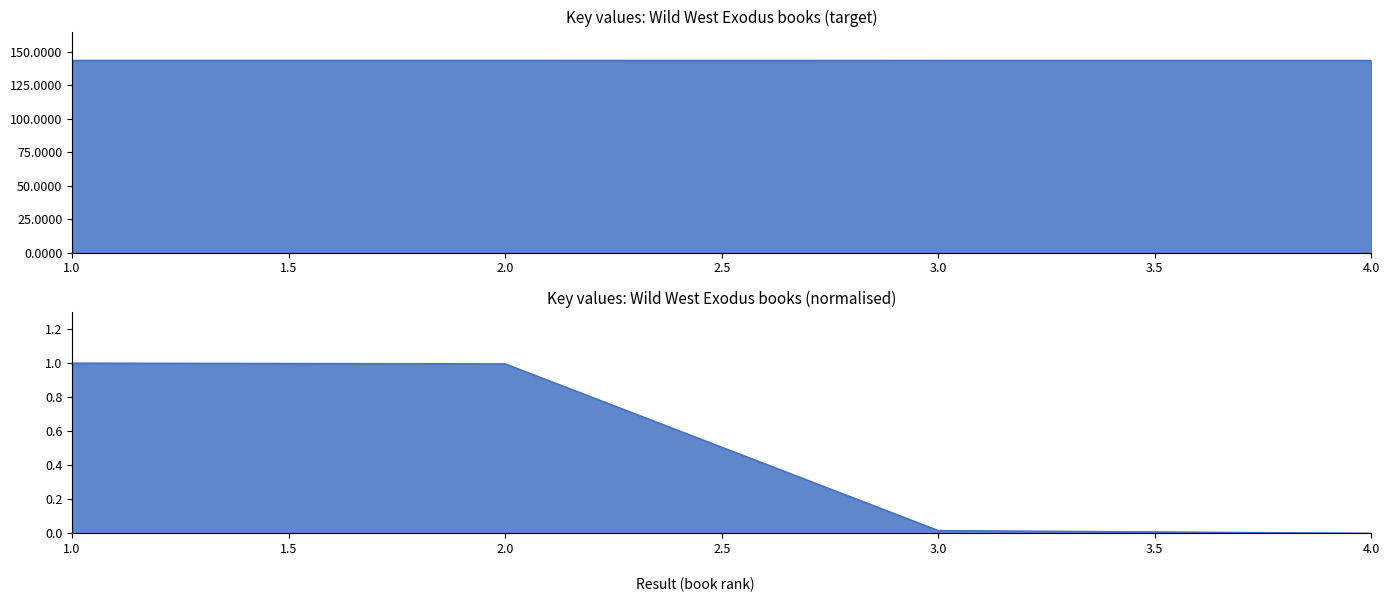

The value at 3 is 143681877. True or false?

True